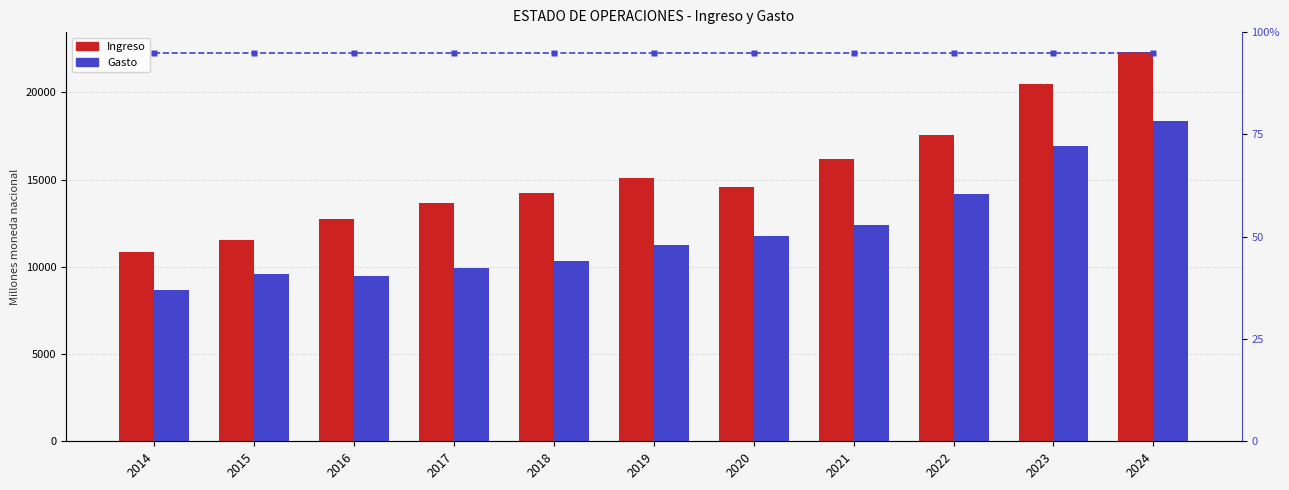

Which series has the largest total across all categories?

Ingreso